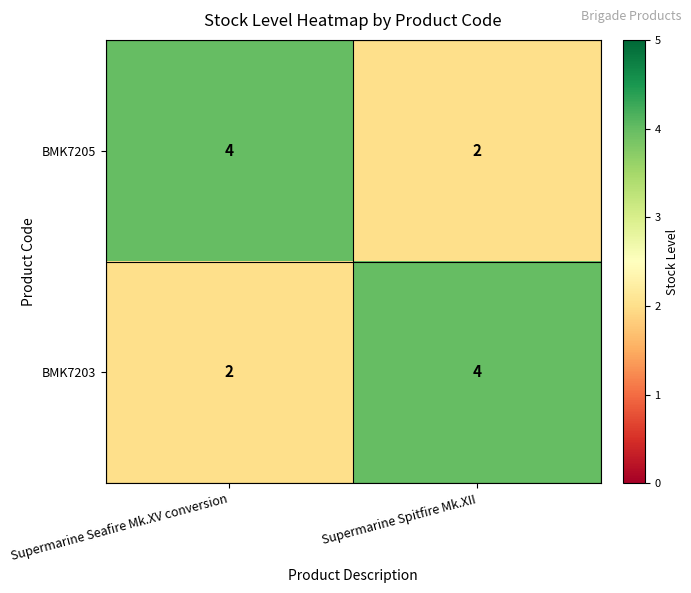

At how many categories does at least one series exceed 3?

2